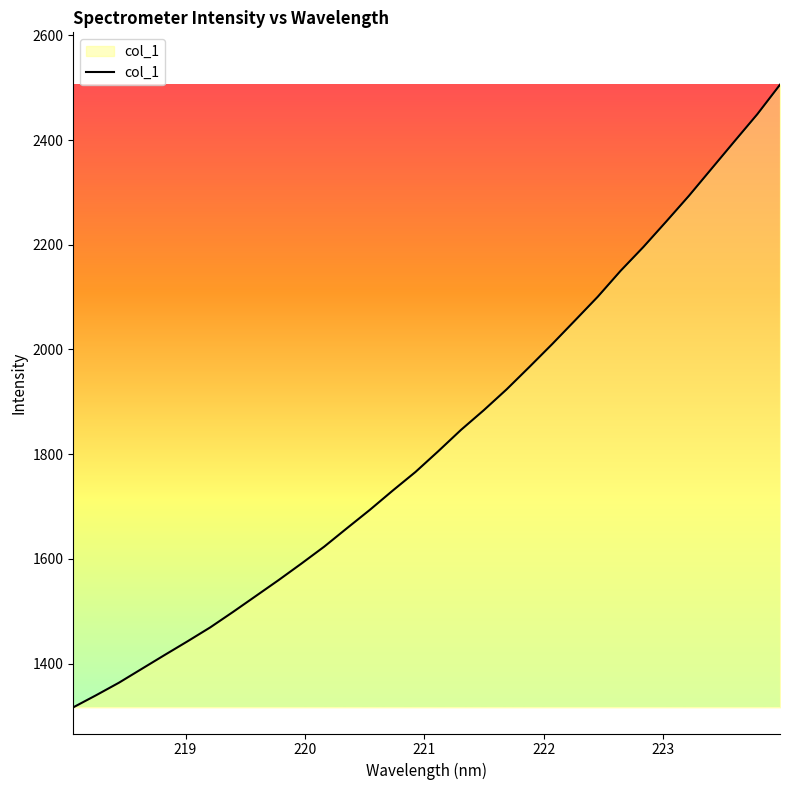

What is the difference between the maximum and minimum values?

1189.4